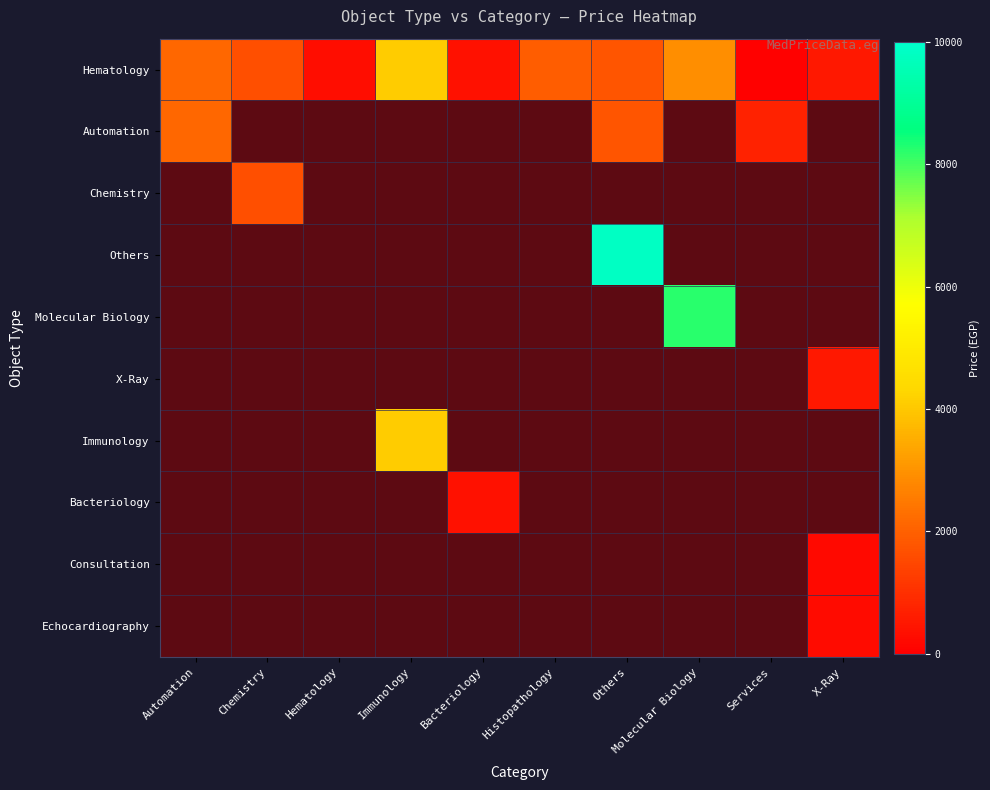

Which series has the largest range (max minus min)?

Hematology